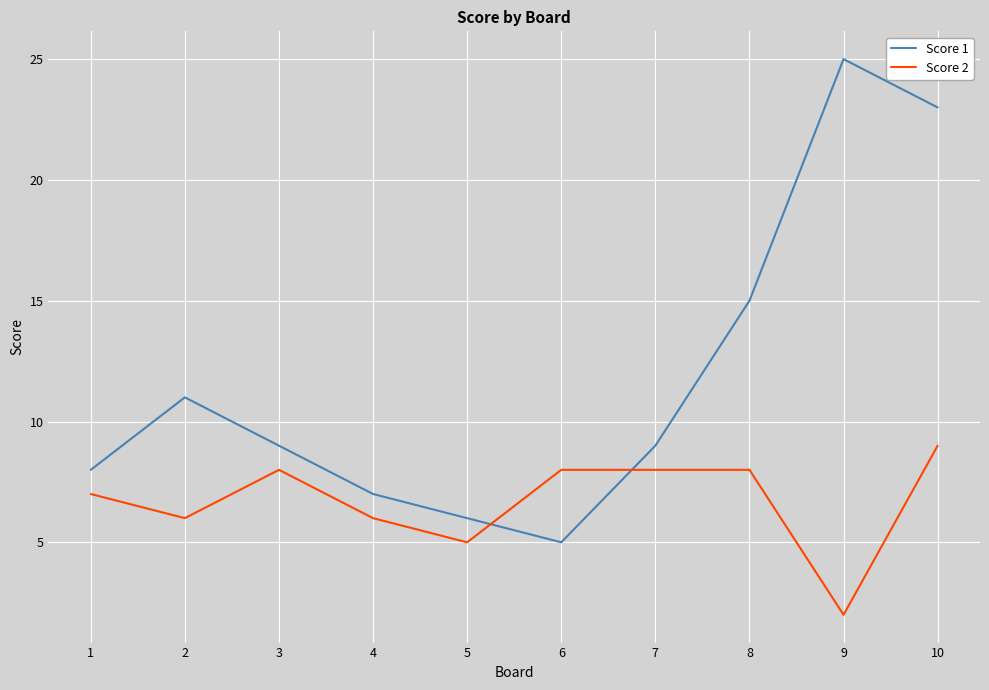

What is the highest value of the Score 1 series?

25